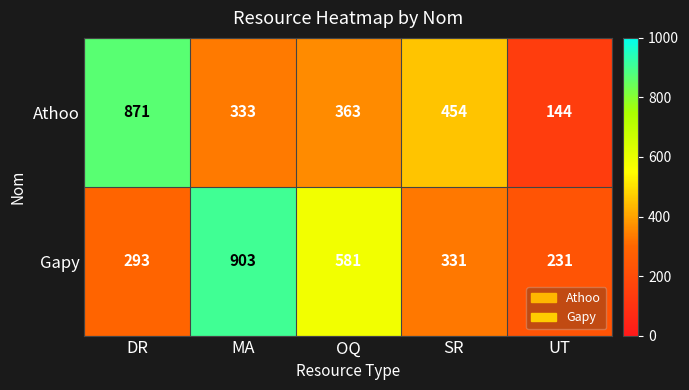

Which series has the largest range (max minus min)?

Athoo